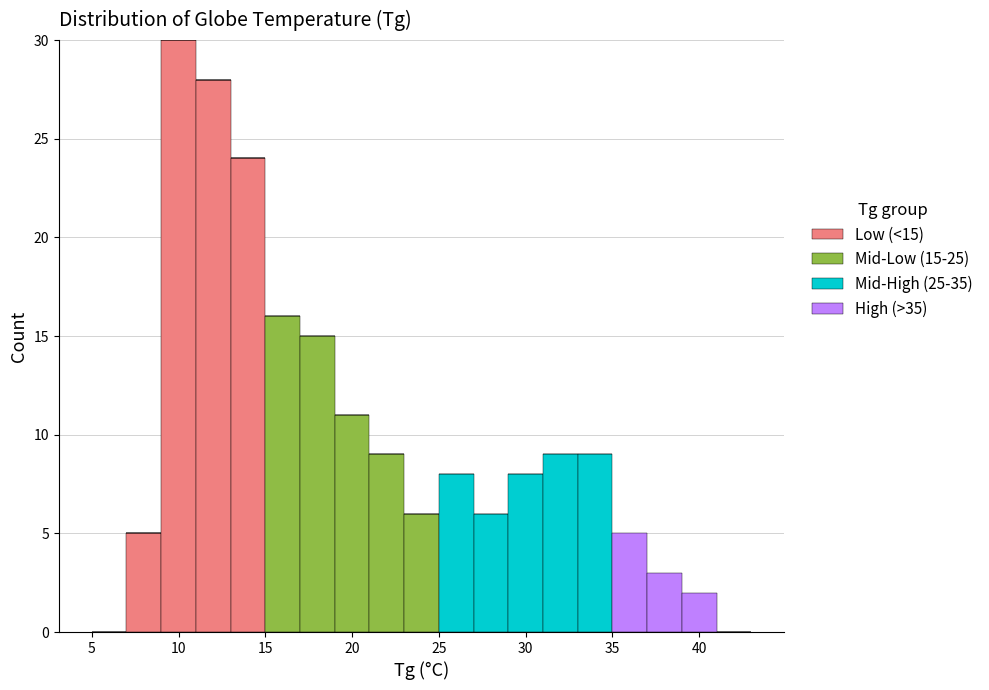

Which range on the x-axis has the tallest stacked bar (by total height)?

9 to 11